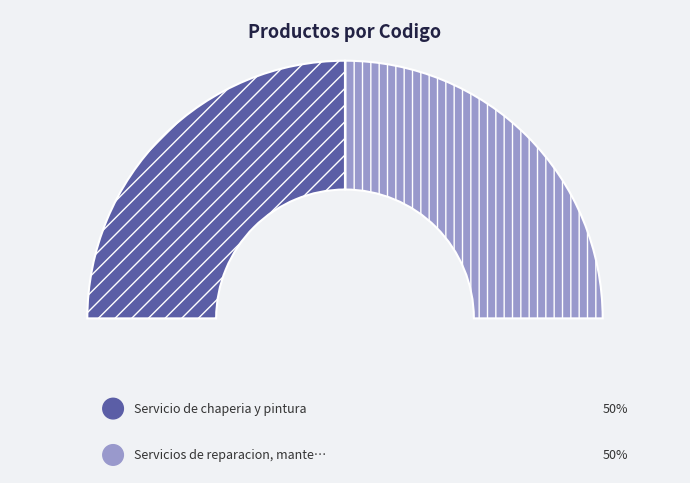

The Servicios de reparacion, mantenimiento slice represents 37% of the pie. True or false?

False